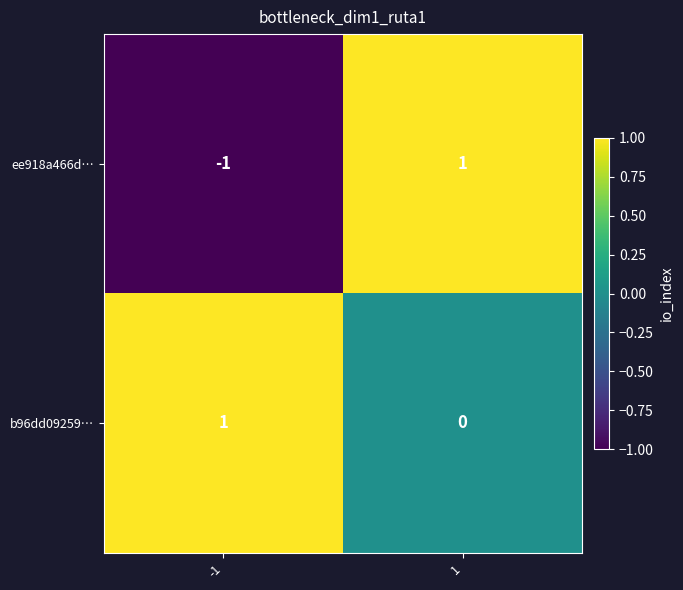

How many series are shown in this chart?

2